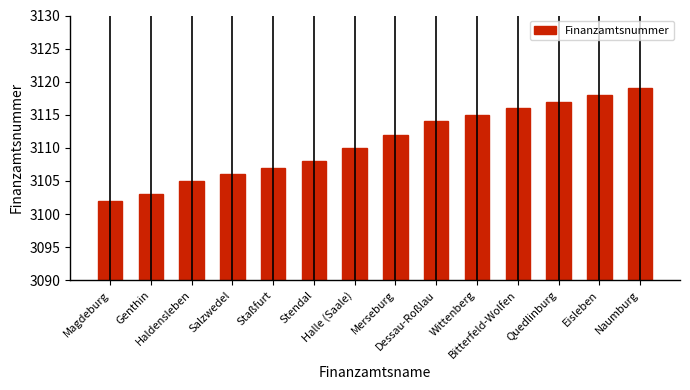

What is the difference between the values at Halle (Saale) and Naumburg?

9